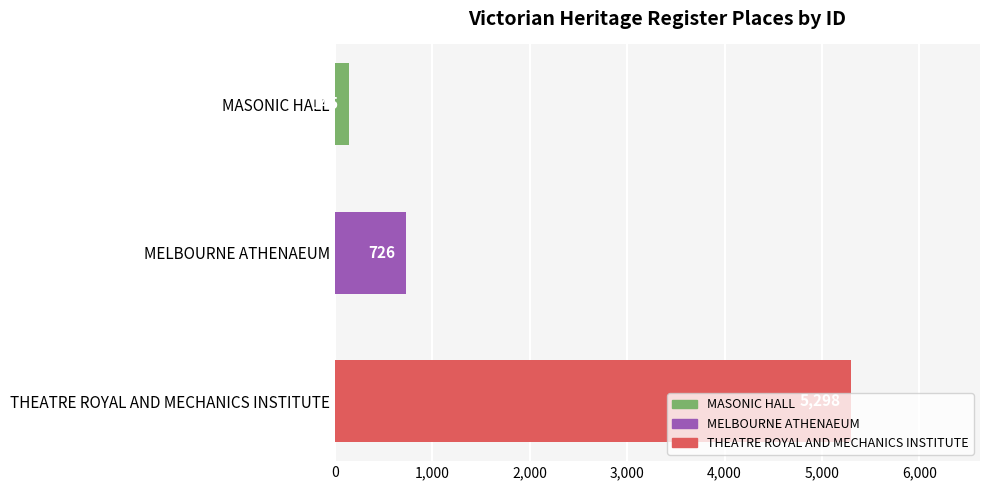

How many values are between 145 and 5298?

3